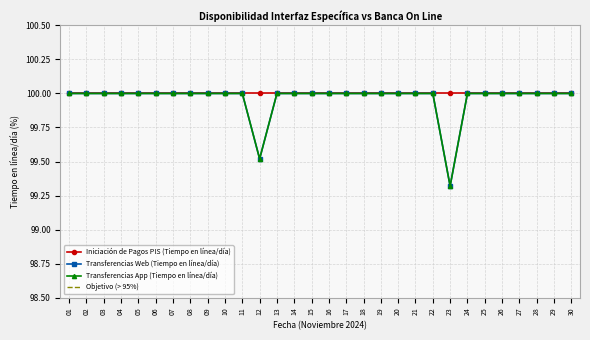

Is the value of Transferencias Web (Tiempo en línea/día) at 18 greater than the value of Transferencias App (Tiempo en línea/día) at 28?

No